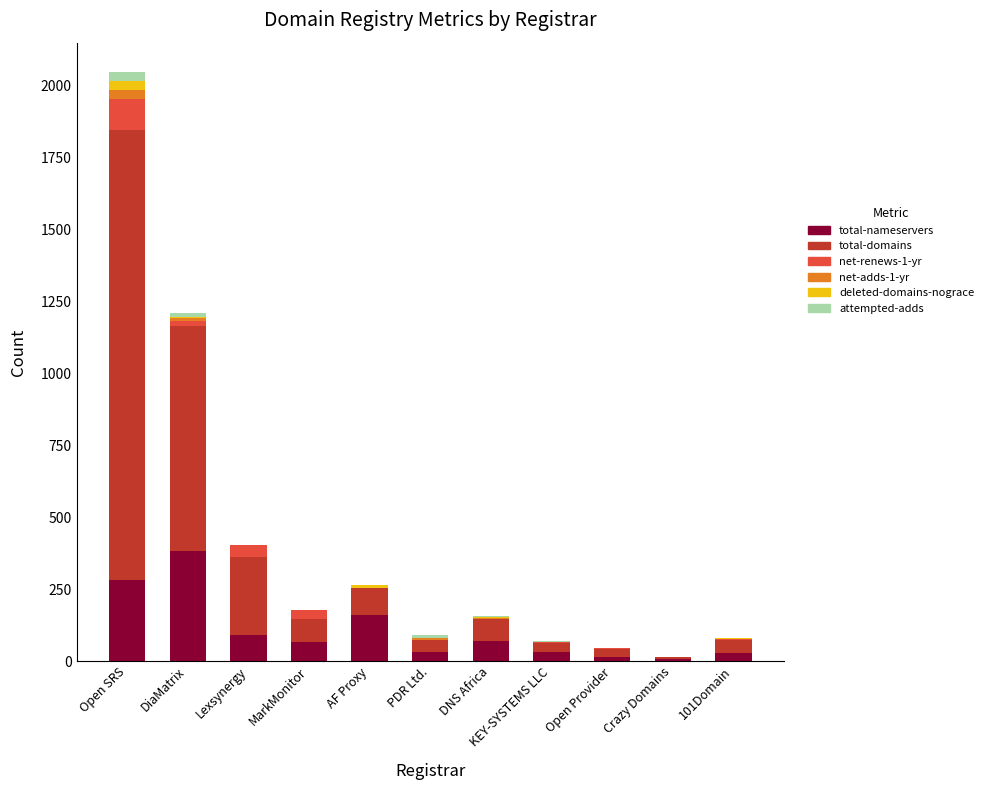

What is the sum of all total-nameservers values?

1174